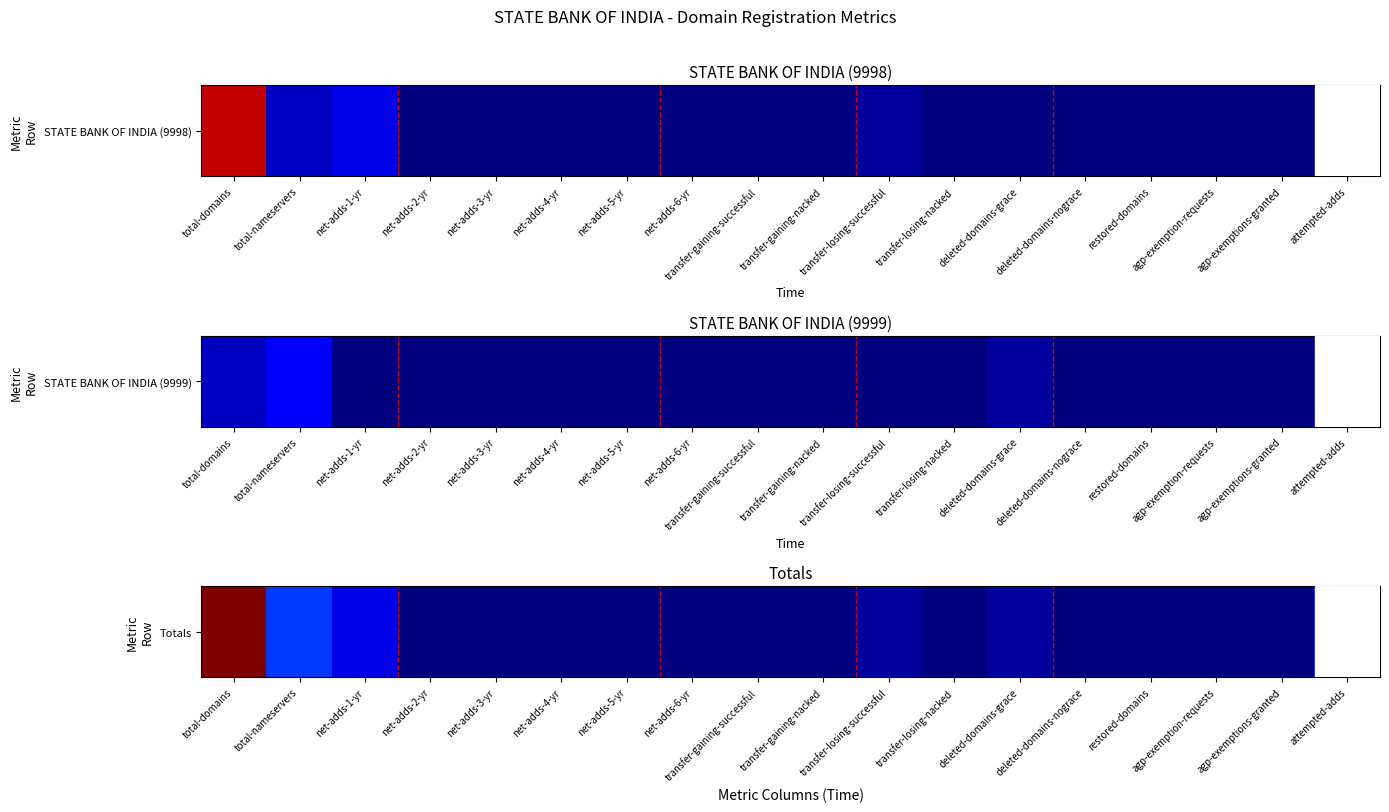

The chart shows a value of 19 at net-adds-5-yr. True or false?

False